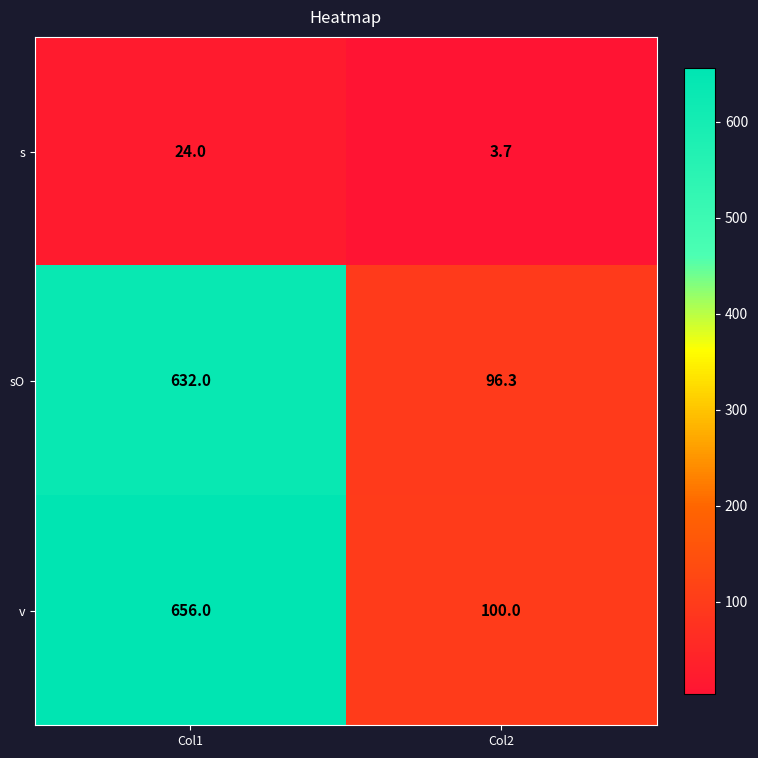

Which series has the largest range (max minus min)?

v